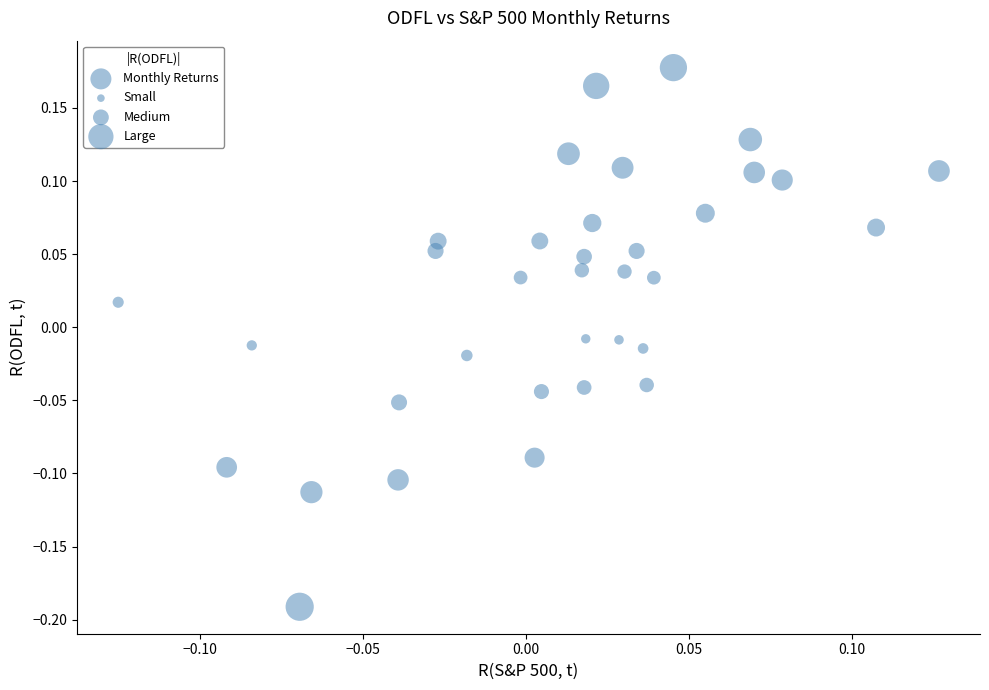

What is the range of X values (max minus min)?

0.3